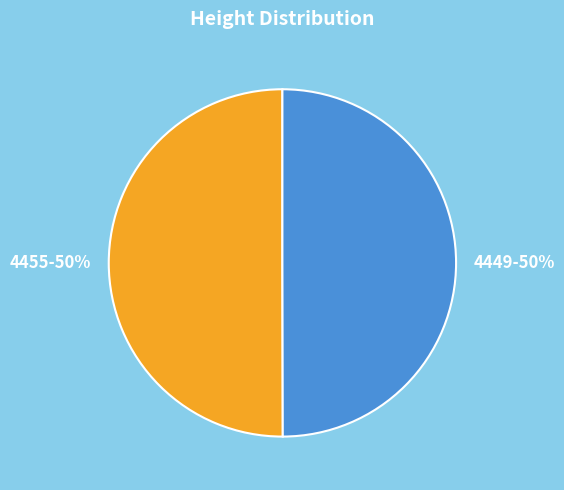

What is the ratio of the value at 4455 to the value at 4449?

1.0